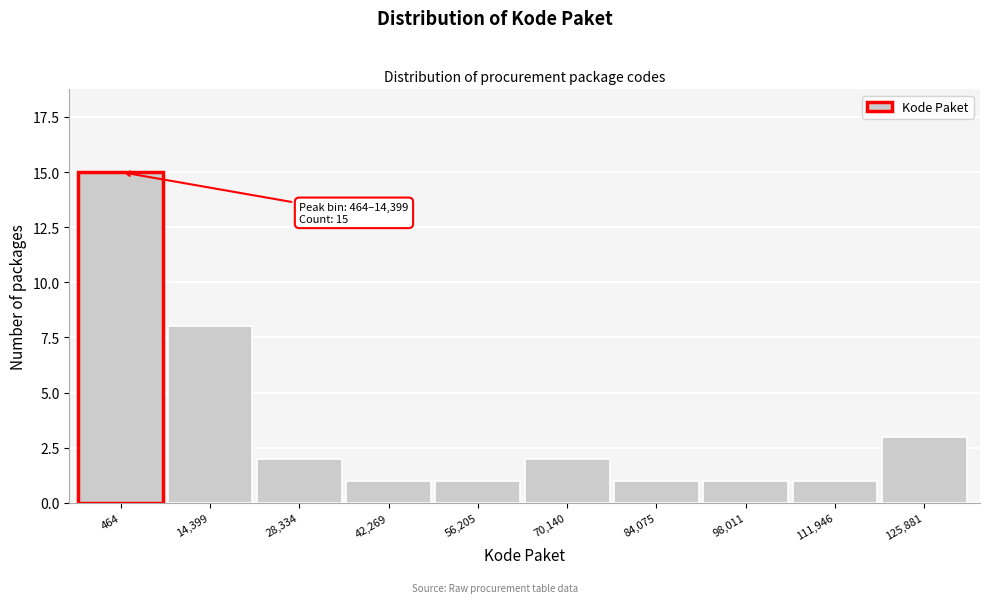

Reading right to left, what are all the values shown in this chart?

125,881=3	111,946=1	98,011=1	84,075=1	70,140=2	56,205=1	42,269=1	28,334=2	14,399=8	464=15